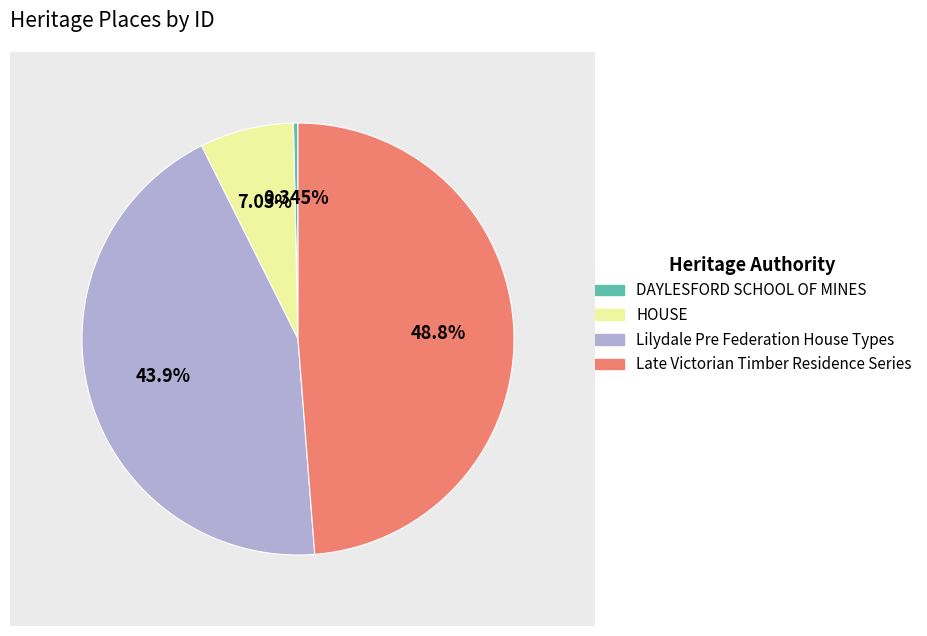

Is there a majority slice in this chart?

No